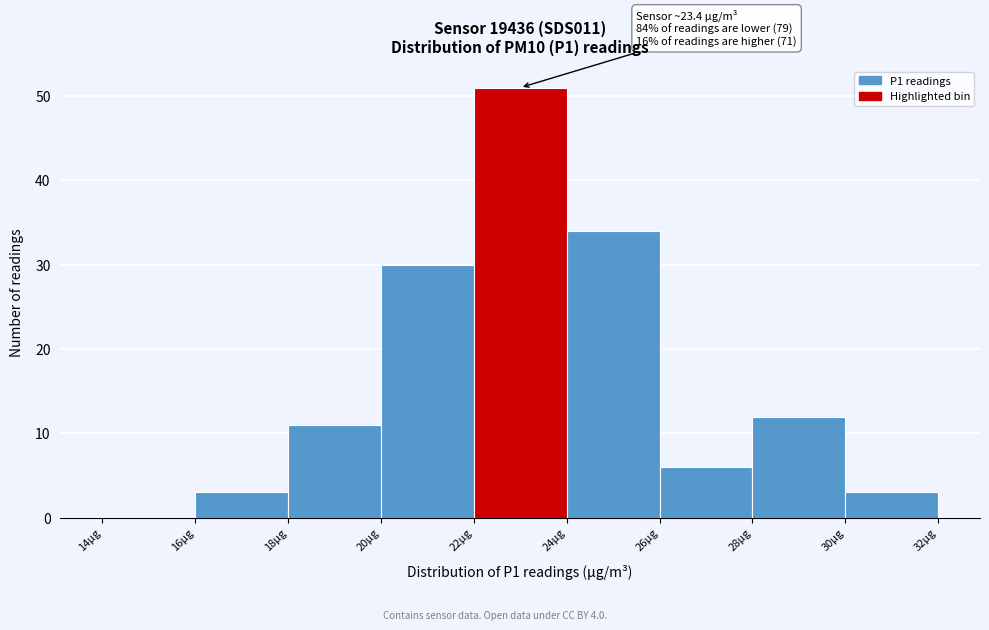

Which range on the x-axis has the tallest bar?

22 to 24